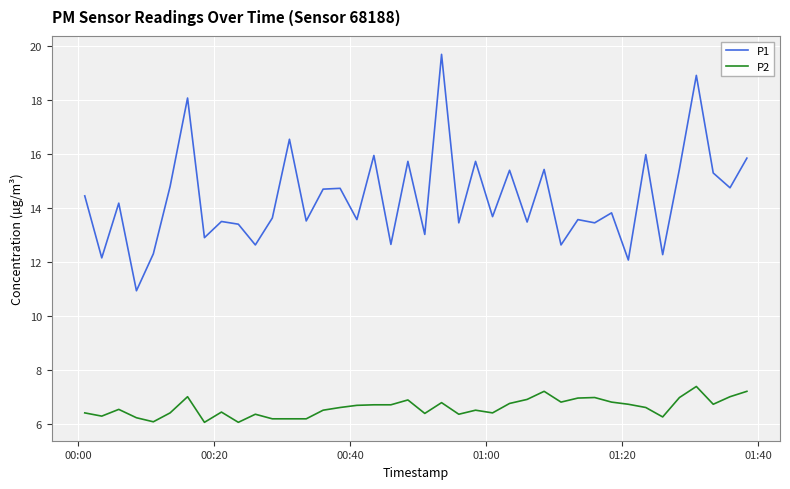

List the series in order of their overall mean, highest first.

P1, P2